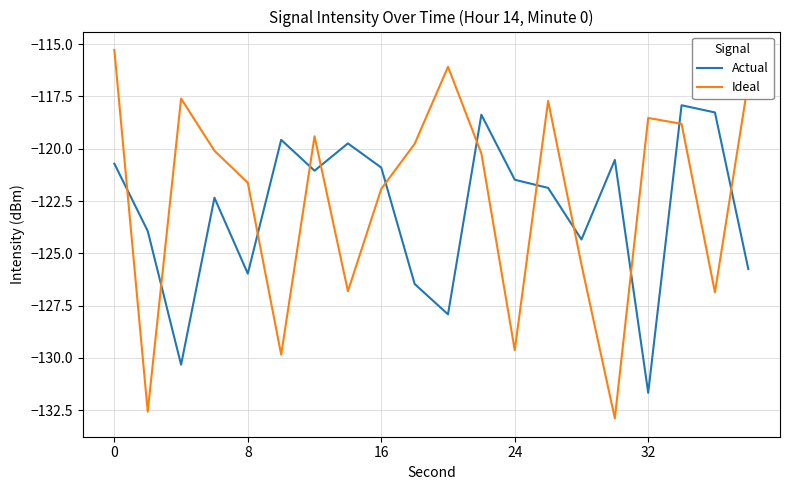

In Actual, how many points are lower than both neighbors (excluding endpoints)?

6